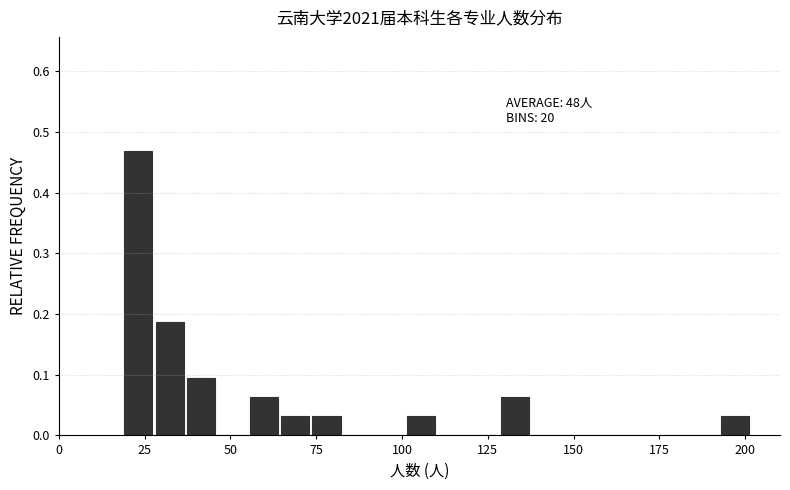

Around what value on the x-axis is the tallest bar? Give the approximate position of its centre, as read against the axis.

25